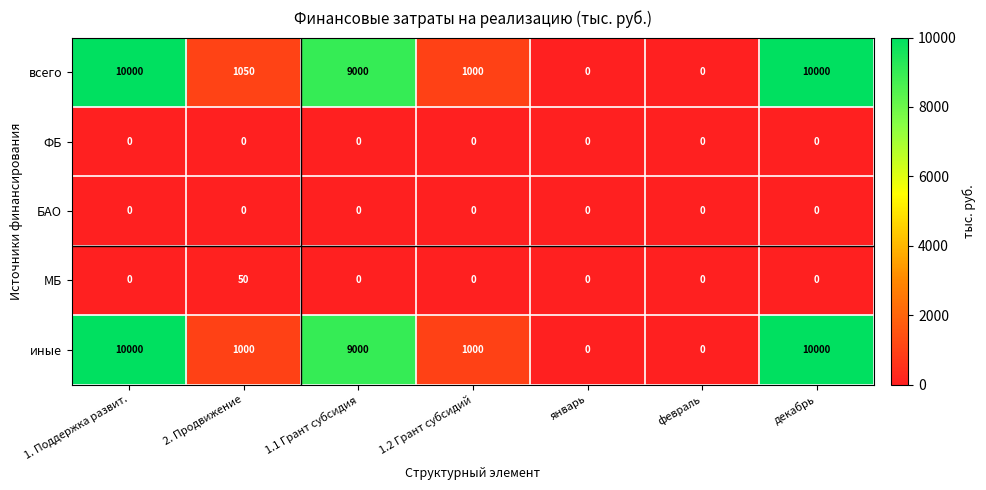

What is the maximum value shown in the chart?

10000